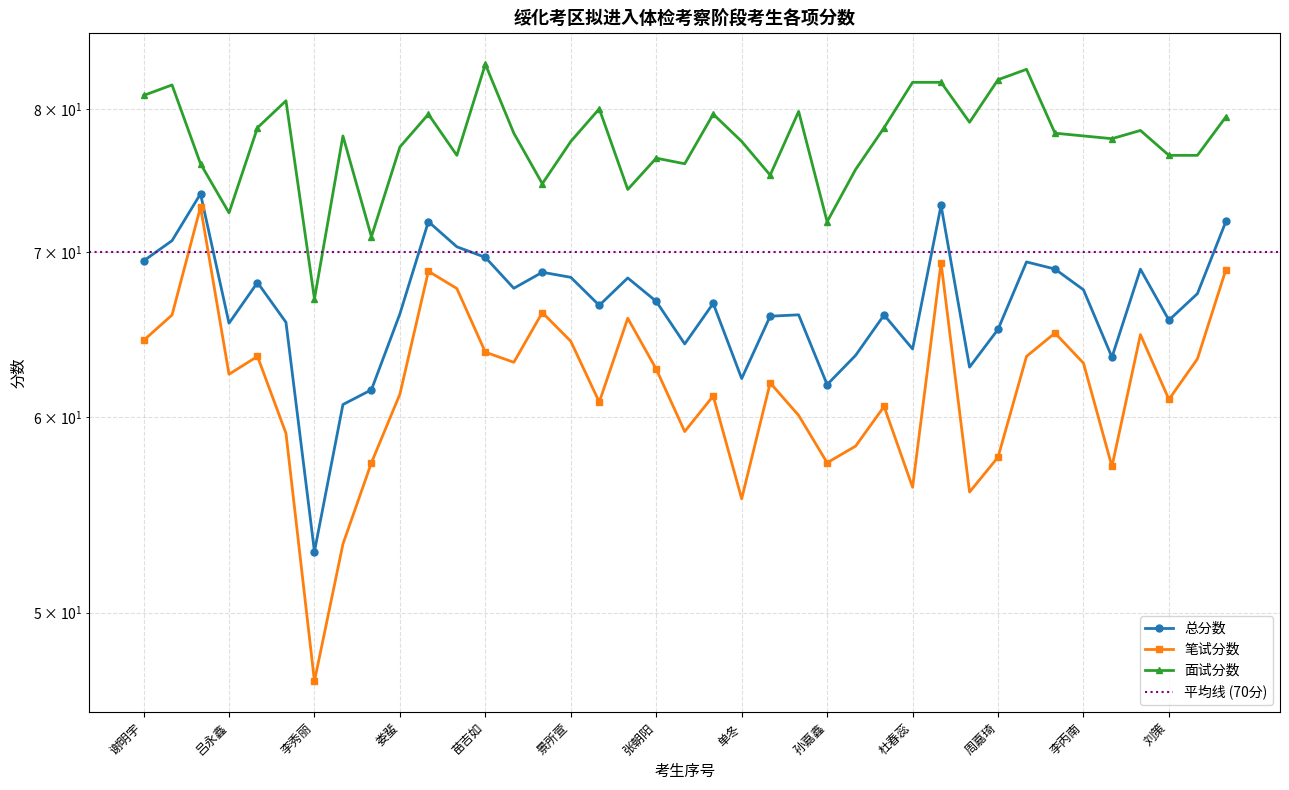

Rank the series by their average value, from highest to lowest.

面试分数, 总分数, 笔试分数